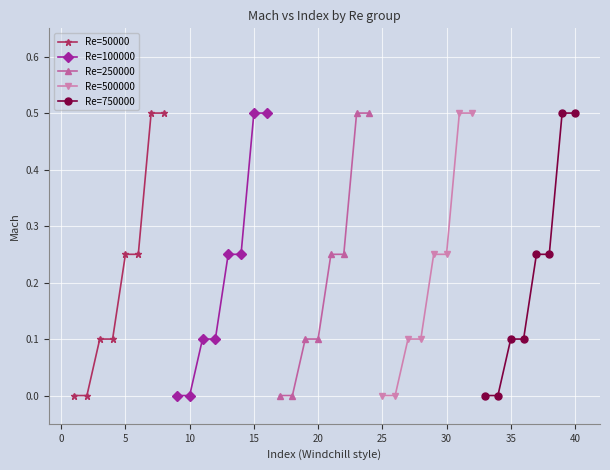

True or false: Re=750000 has more than 2 points higher than both neighbors.

False